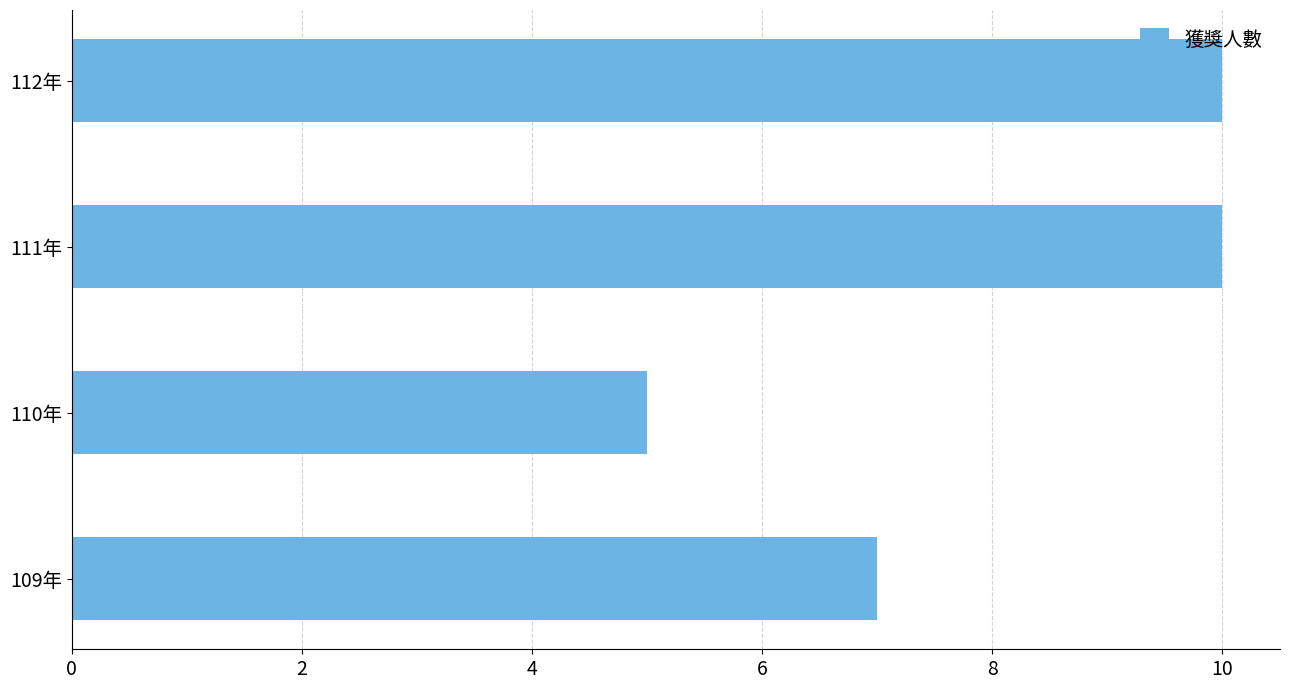

Reading top to bottom, what are all the values shown in this chart?

10	10	5	7